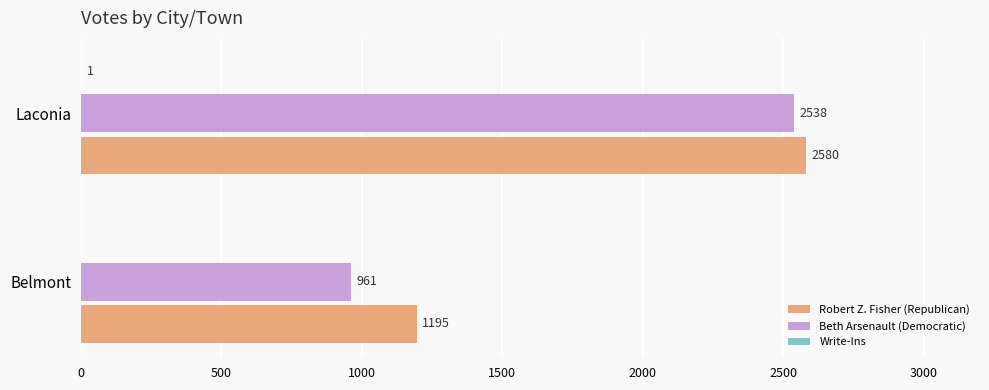

What is the greatest value displayed?

2580